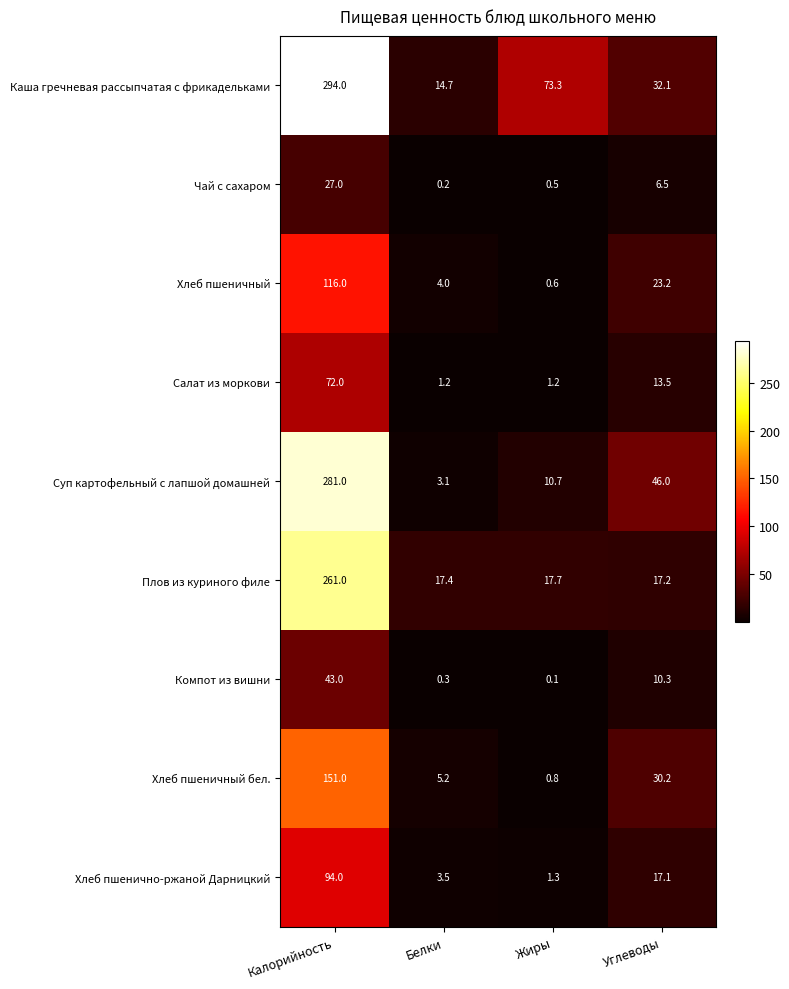

Which category has the lowest value in the Суп картофельный с лапшой домашней series?

Белки